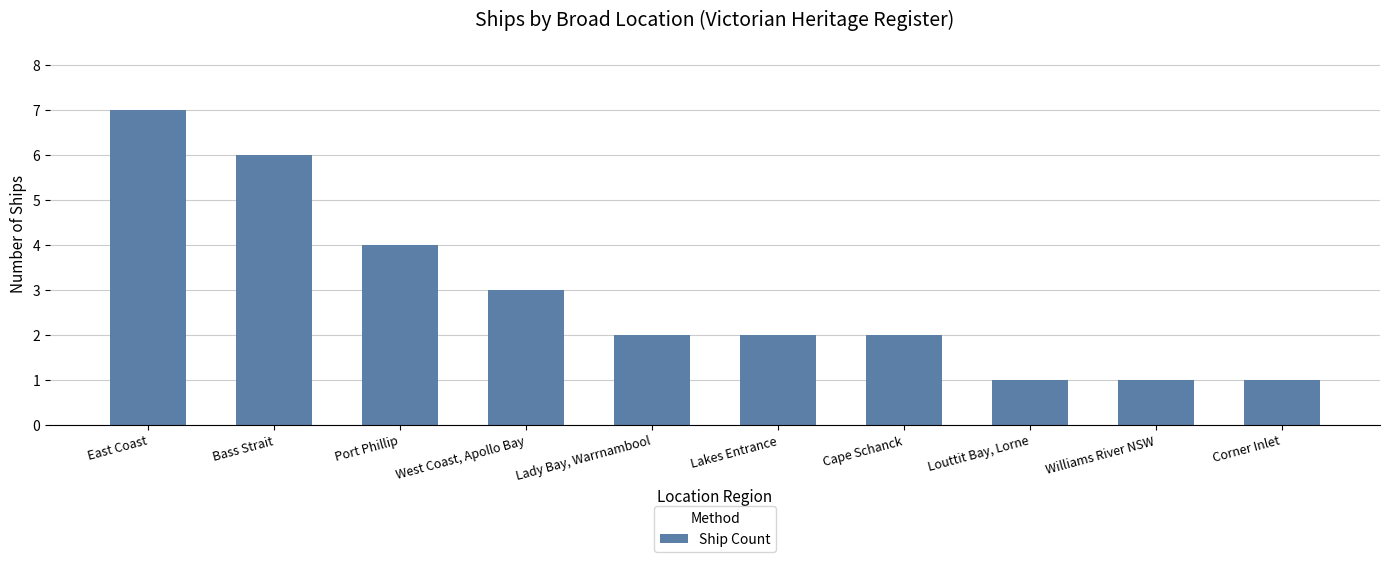

What is the maximum value shown in the chart?

7